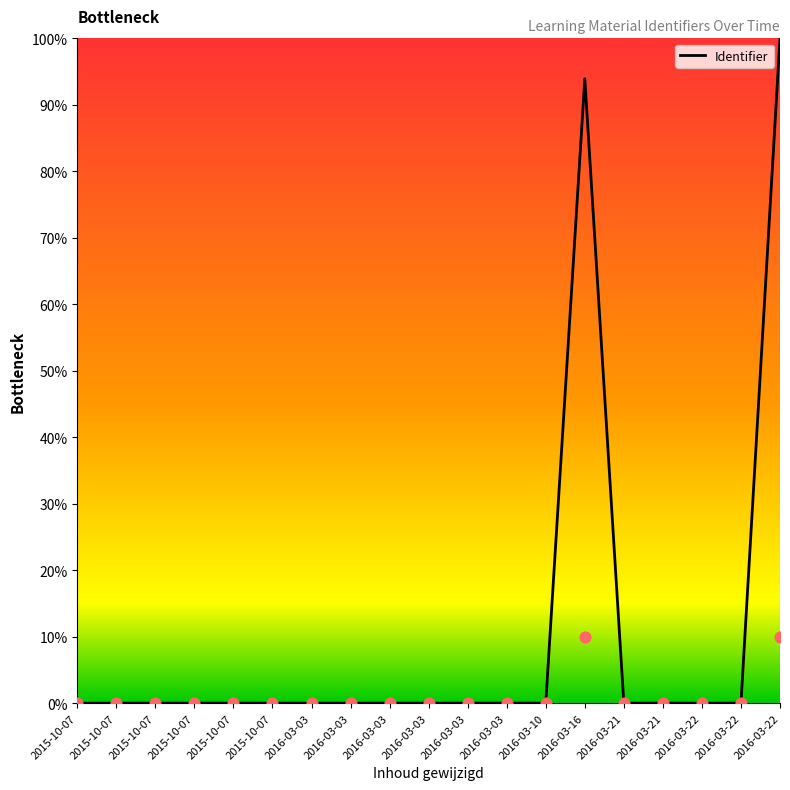

What is the change in value from 2016-03-03 to 2016-03-22?

+100.0